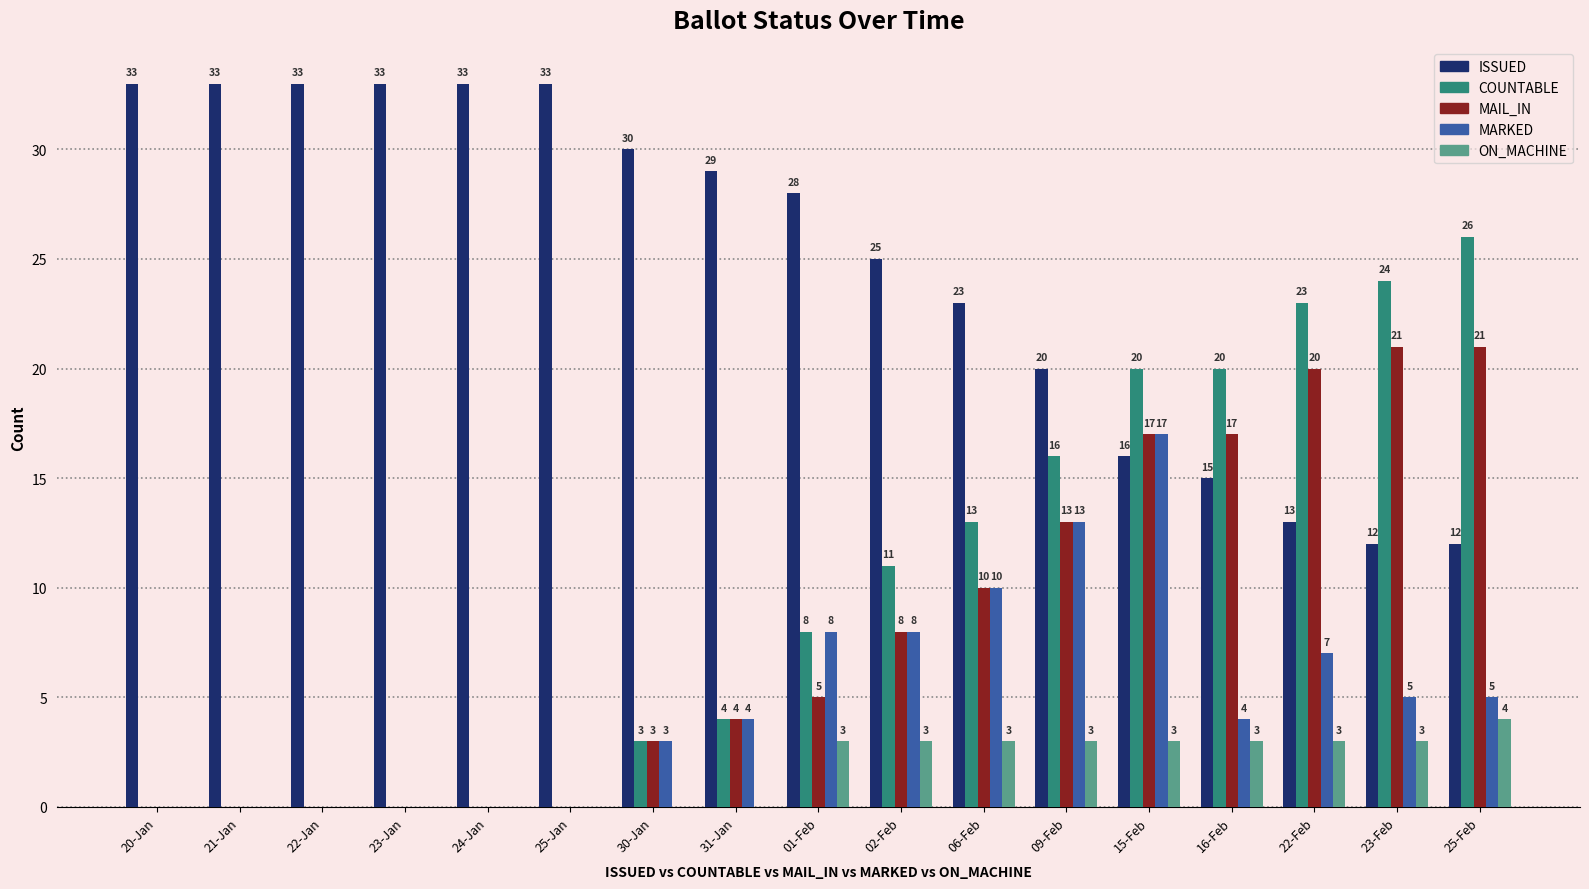

Which series has the widest spread of values?

COUNTABLE